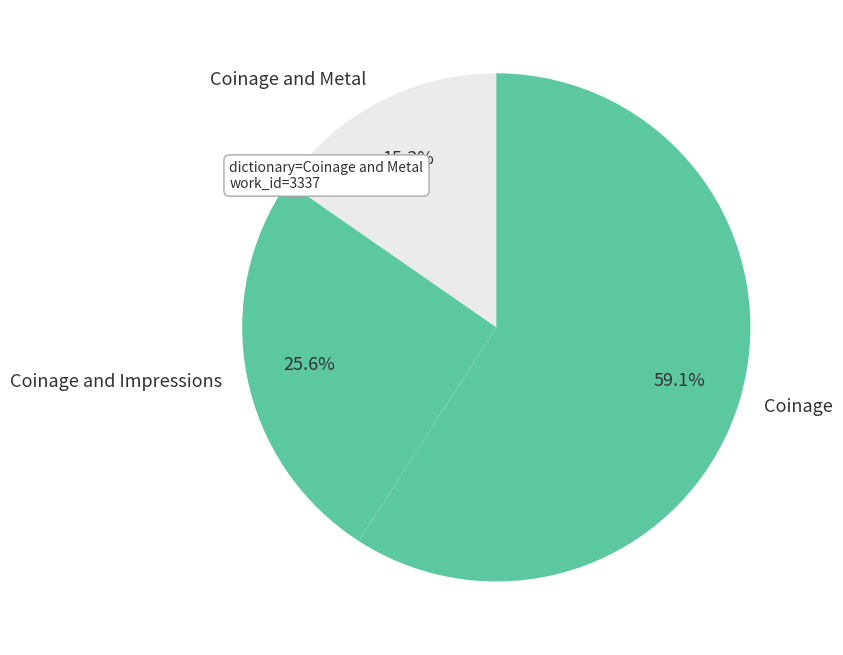

To the nearest percent, what is the difference between the Coinage and Coinage and Metal slice percentages?

44%